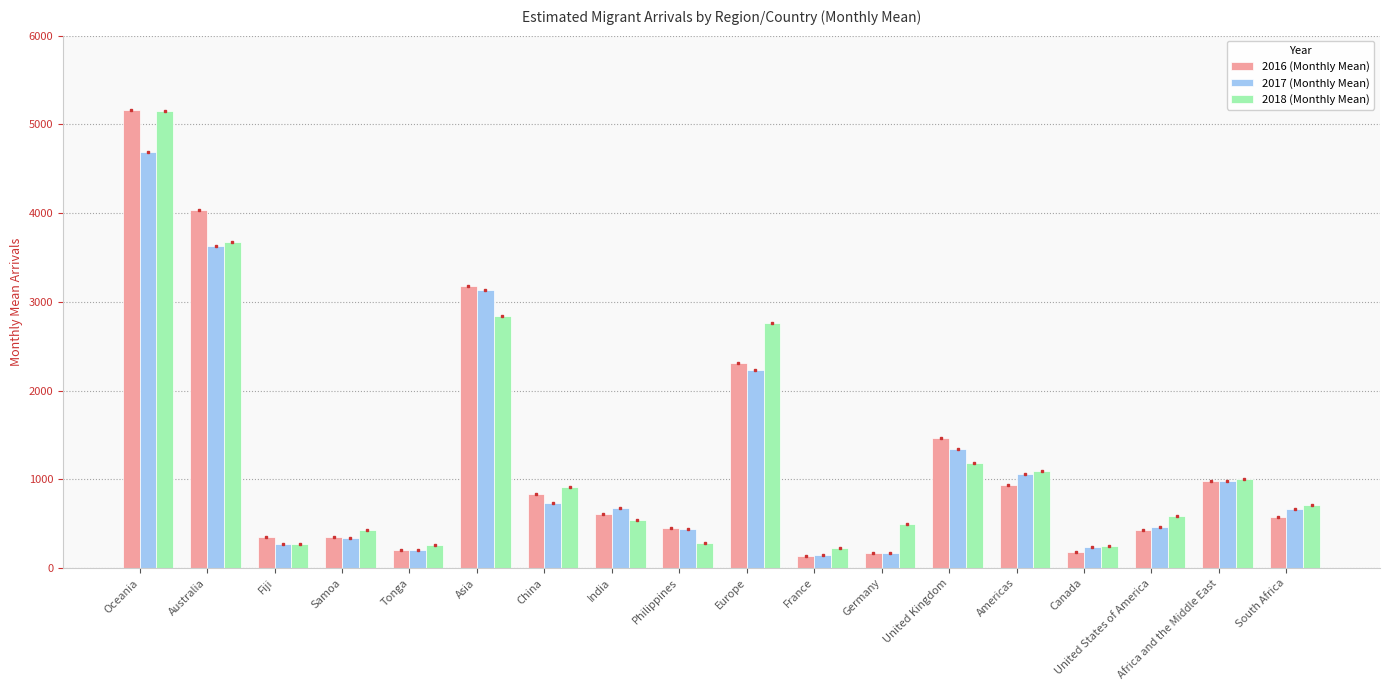

At which label is 2018 (Monthly Mean) closest to 2684?

Europe